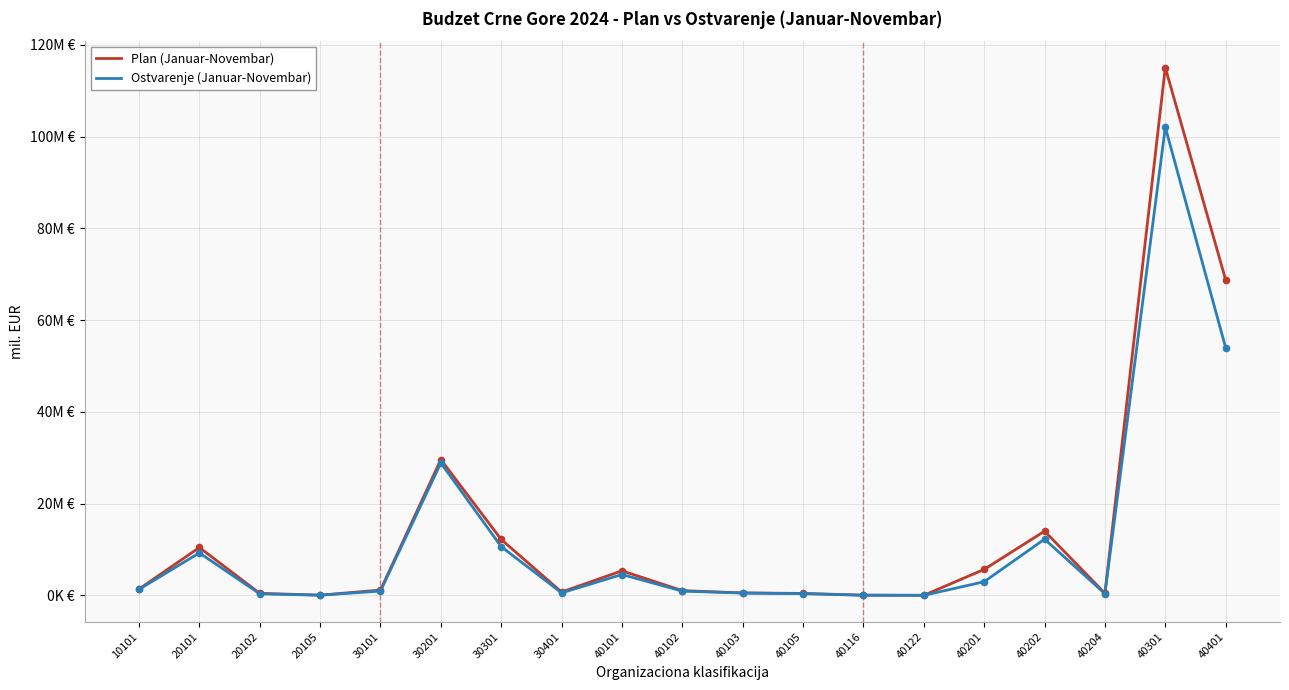

What is the total value across all series at 40105?

779898.9